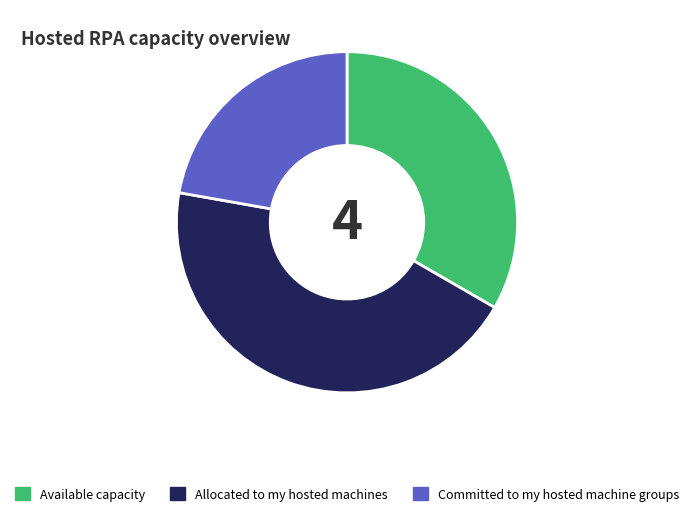

How many slices are in this pie chart?

3